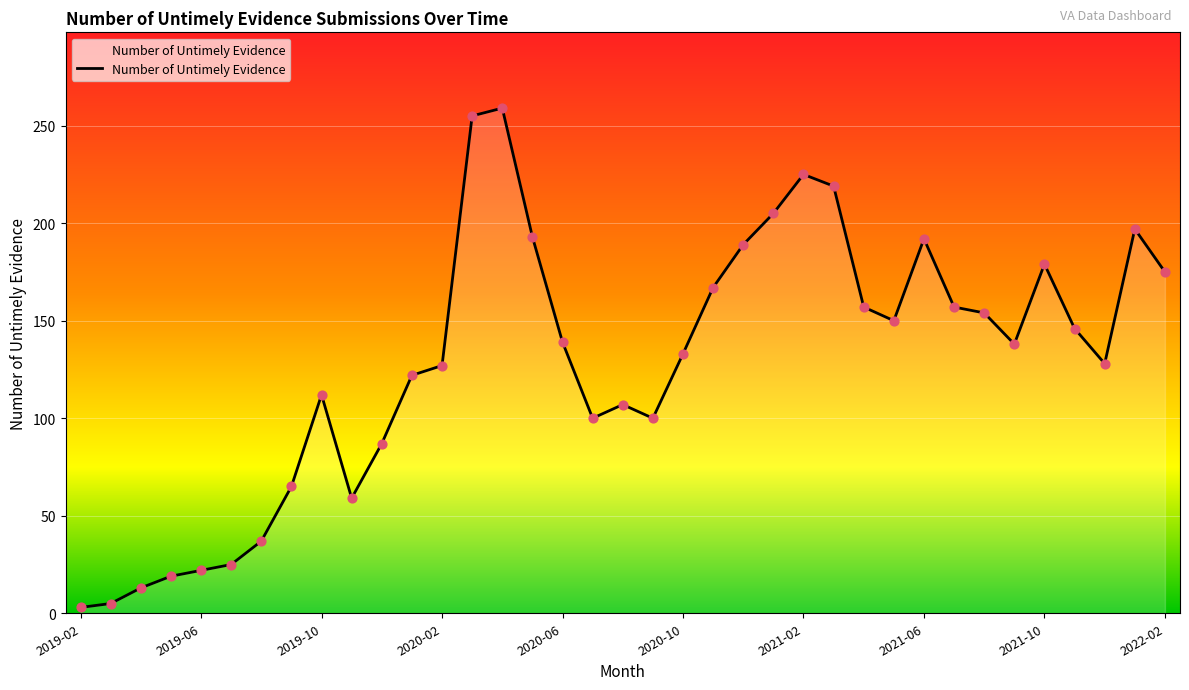

What is the difference between the maximum and minimum values?

256